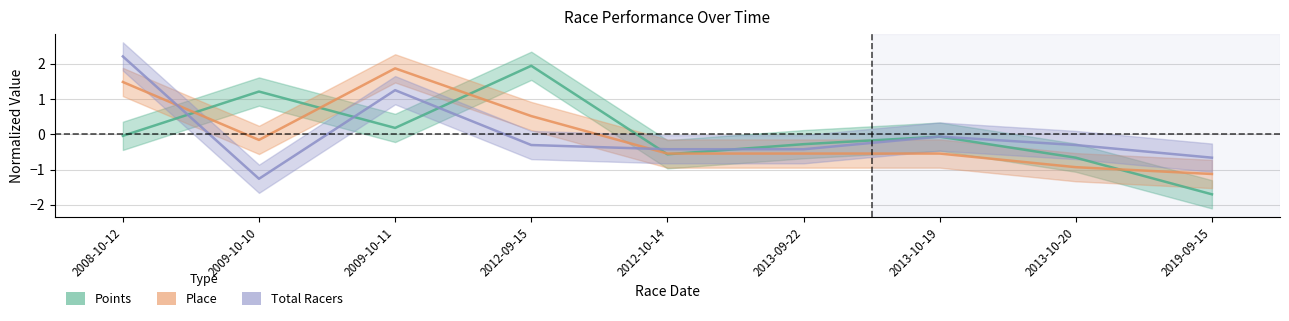

At which label does Total Racers reach its minimum?

2009-10-10